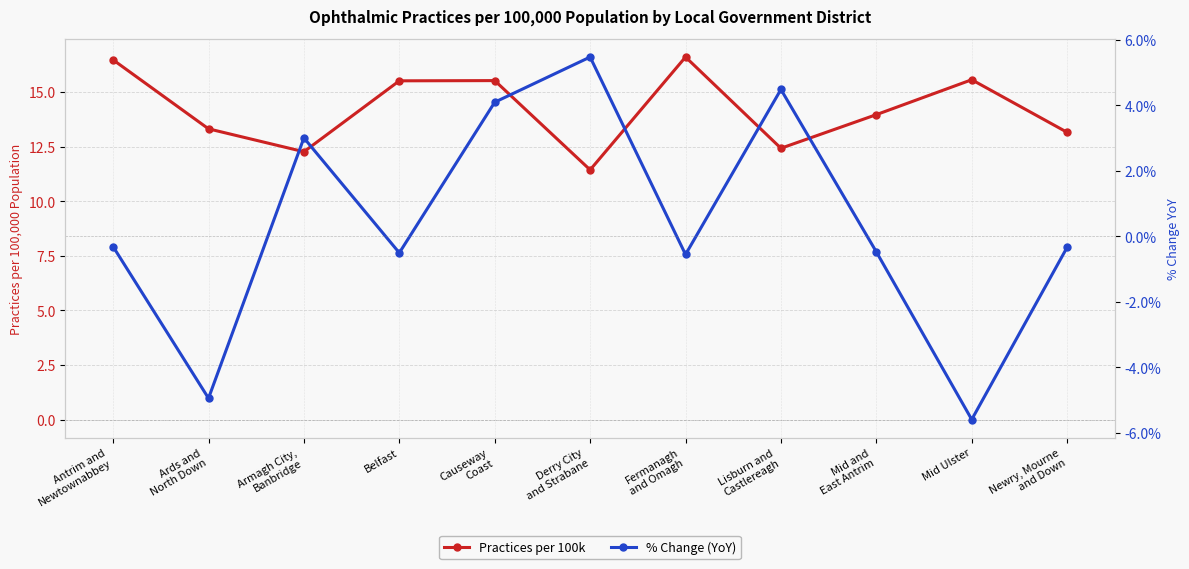

What is the difference between the highest and lowest values at Armagh City,
Banbridge?

9.3